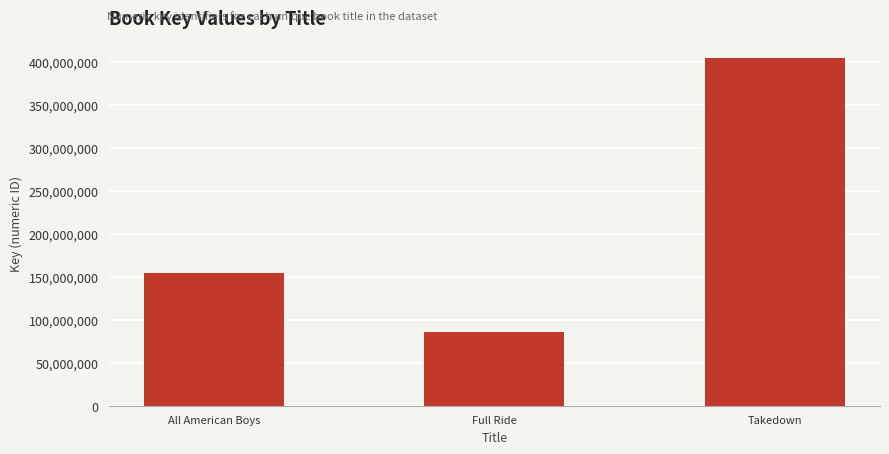

True or false: the data shows 270568782 at Takedown.

False